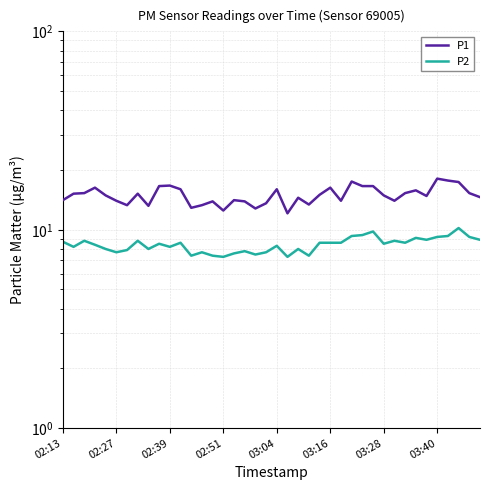

How many values in the P2 series exceed 8?

25